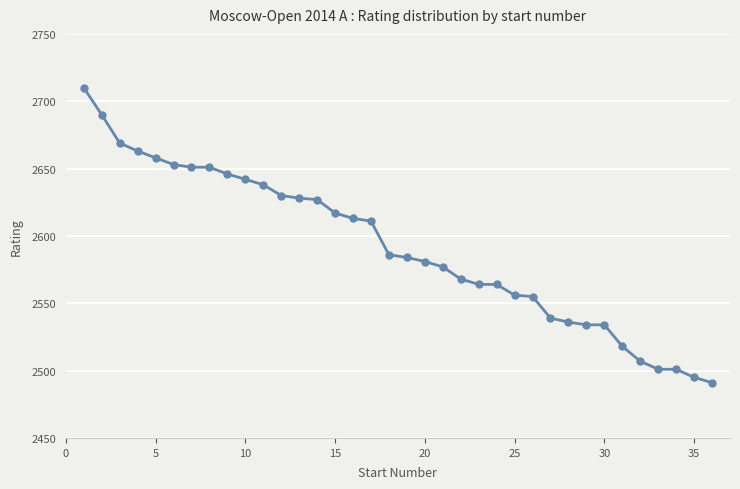

What is the sum of all values?

93288